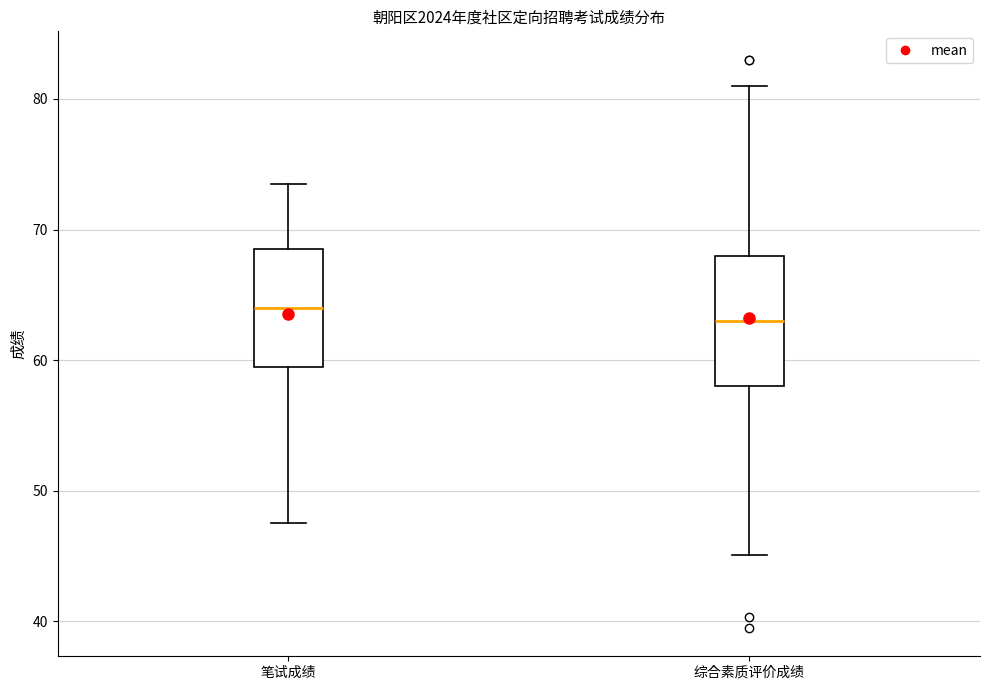

Where does the median line of the box for 笔试成绩 sit on the y-axis? The values are not printed on the chart, so give them approximately, as read against the axis.

64